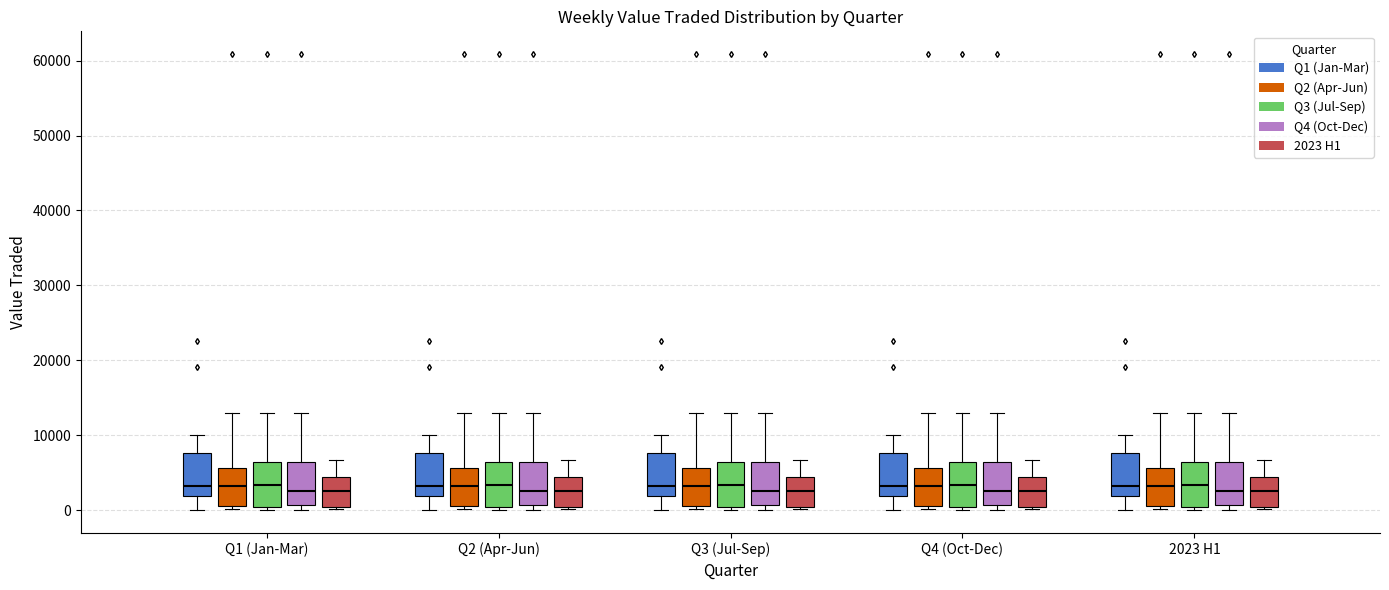

Reading left to right, transcribe this box plot: for each box, give where its median line is, the range the box spans, and where its two whiskers end, as read against the y-axis. The values are not printed on the chart, so give them approximately, as read against the axis.

Q1 (Jan-Mar) (Q1 (Jan-Mar)): median 3000, box 2000 to 8000, whiskers 0 to 10000
Q1 (Jan-Mar) (Q2 (Apr-Jun)): median 3000, box 1000 to 6000, whiskers 0 to 13000
Q1 (Jan-Mar) (Q3 (Jul-Sep)): median 3000, box 1000 to 6000, whiskers 0 to 13000
Q1 (Jan-Mar) (Q4 (Oct-Dec)): median 3000, box 1000 to 6000, whiskers 0 to 13000
Q1 (Jan-Mar) (2023 H1): median 3000, box 0 to 4000, whiskers 0 to 7000
Q2 (Apr-Jun) (Q1 (Jan-Mar)): median 3000, box 2000 to 8000, whiskers 0 to 10000
Q2 (Apr-Jun) (Q2 (Apr-Jun)): median 3000, box 1000 to 6000, whiskers 0 to 13000
Q2 (Apr-Jun) (Q3 (Jul-Sep)): median 3000, box 1000 to 6000, whiskers 0 to 13000
Q2 (Apr-Jun) (Q4 (Oct-Dec)): median 3000, box 1000 to 6000, whiskers 0 to 13000
Q2 (Apr-Jun) (2023 H1): median 3000, box 0 to 4000, whiskers 0 to 7000
Q3 (Jul-Sep) (Q1 (Jan-Mar)): median 3000, box 2000 to 8000, whiskers 0 to 10000
Q3 (Jul-Sep) (Q2 (Apr-Jun)): median 3000, box 1000 to 6000, whiskers 0 to 13000
Q3 (Jul-Sep) (Q3 (Jul-Sep)): median 3000, box 1000 to 6000, whiskers 0 to 13000
Q3 (Jul-Sep) (Q4 (Oct-Dec)): median 3000, box 1000 to 6000, whiskers 0 to 13000
Q3 (Jul-Sep) (2023 H1): median 3000, box 0 to 4000, whiskers 0 to 7000
Q4 (Oct-Dec) (Q1 (Jan-Mar)): median 3000, box 2000 to 8000, whiskers 0 to 10000
Q4 (Oct-Dec) (Q2 (Apr-Jun)): median 3000, box 1000 to 6000, whiskers 0 to 13000
Q4 (Oct-Dec) (Q3 (Jul-Sep)): median 3000, box 1000 to 6000, whiskers 0 to 13000
Q4 (Oct-Dec) (Q4 (Oct-Dec)): median 3000, box 1000 to 6000, whiskers 0 to 13000
Q4 (Oct-Dec) (2023 H1): median 3000, box 0 to 4000, whiskers 0 to 7000
2023 H1 (Q1 (Jan-Mar)): median 3000, box 2000 to 8000, whiskers 0 to 10000
2023 H1 (Q2 (Apr-Jun)): median 3000, box 1000 to 6000, whiskers 0 to 13000
2023 H1 (Q3 (Jul-Sep)): median 3000, box 1000 to 6000, whiskers 0 to 13000
2023 H1 (Q4 (Oct-Dec)): median 3000, box 1000 to 6000, whiskers 0 to 13000
2023 H1 (2023 H1): median 3000, box 0 to 4000, whiskers 0 to 7000